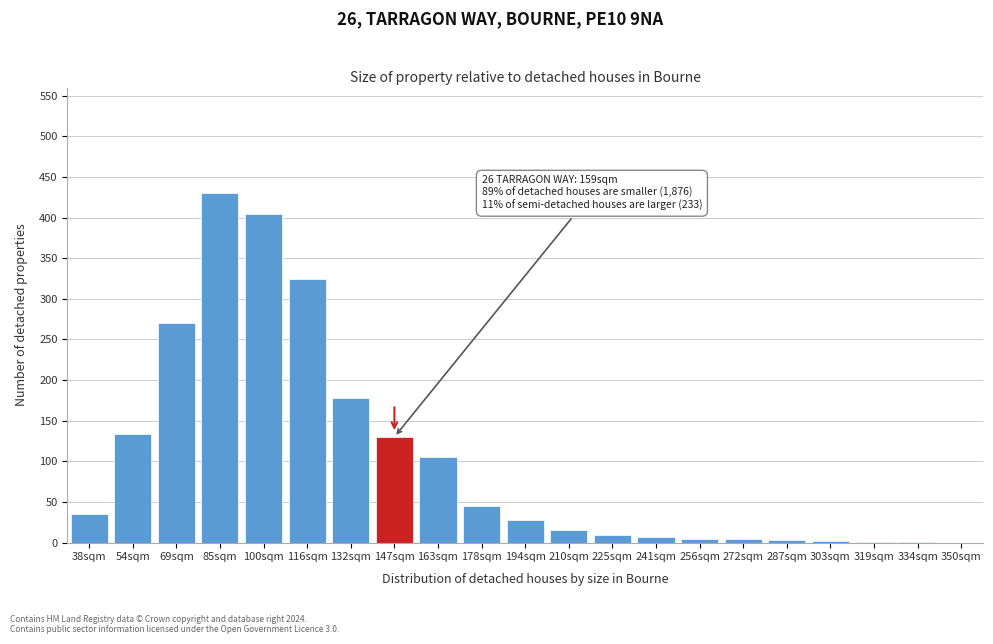

What is the greatest value displayed?

430